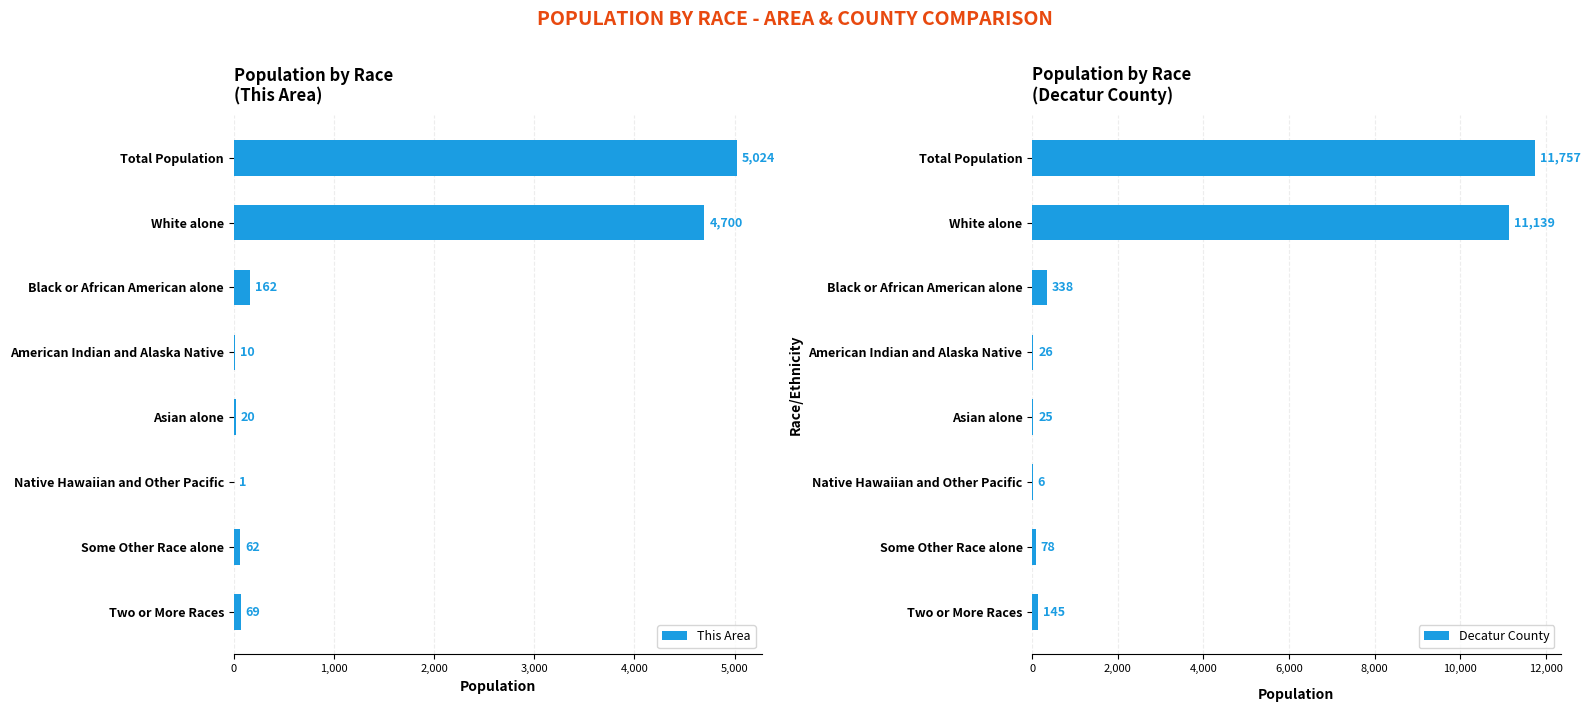

What is the sum of the This Area values at American Indian and Alaska Native and Two or More Races?

79